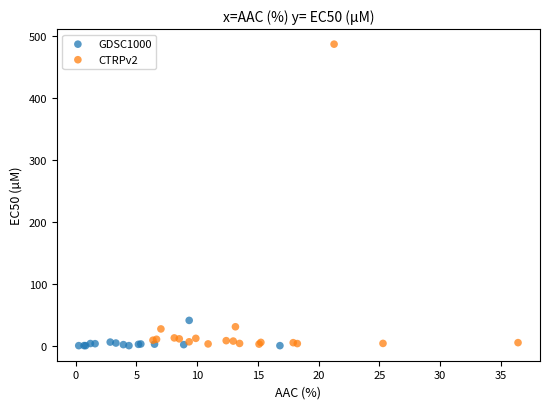

Which series contains the highest Y value?

CTRPv2